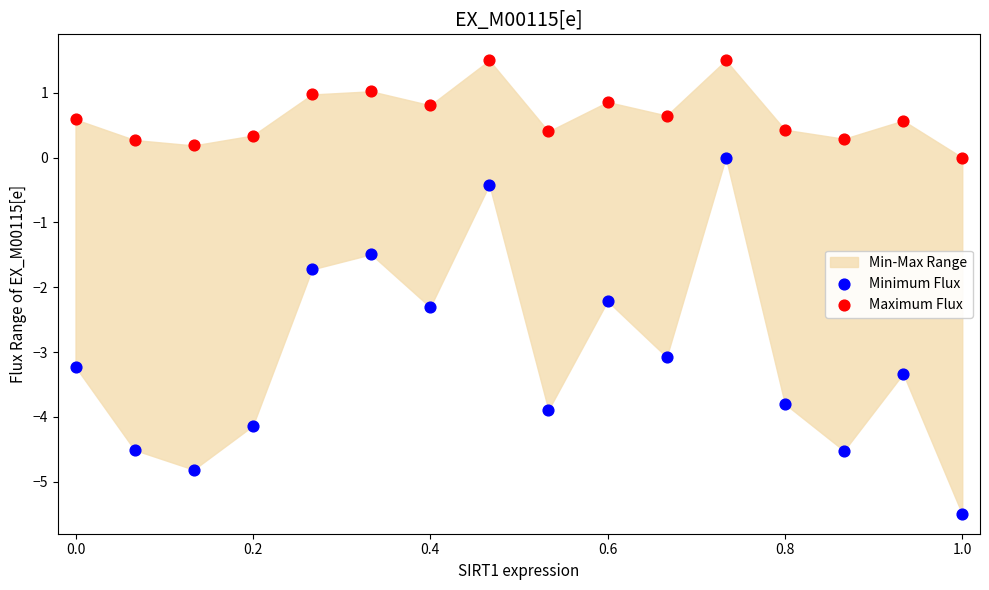

What is the X range (max minus min) for the scatter plot?

1.0